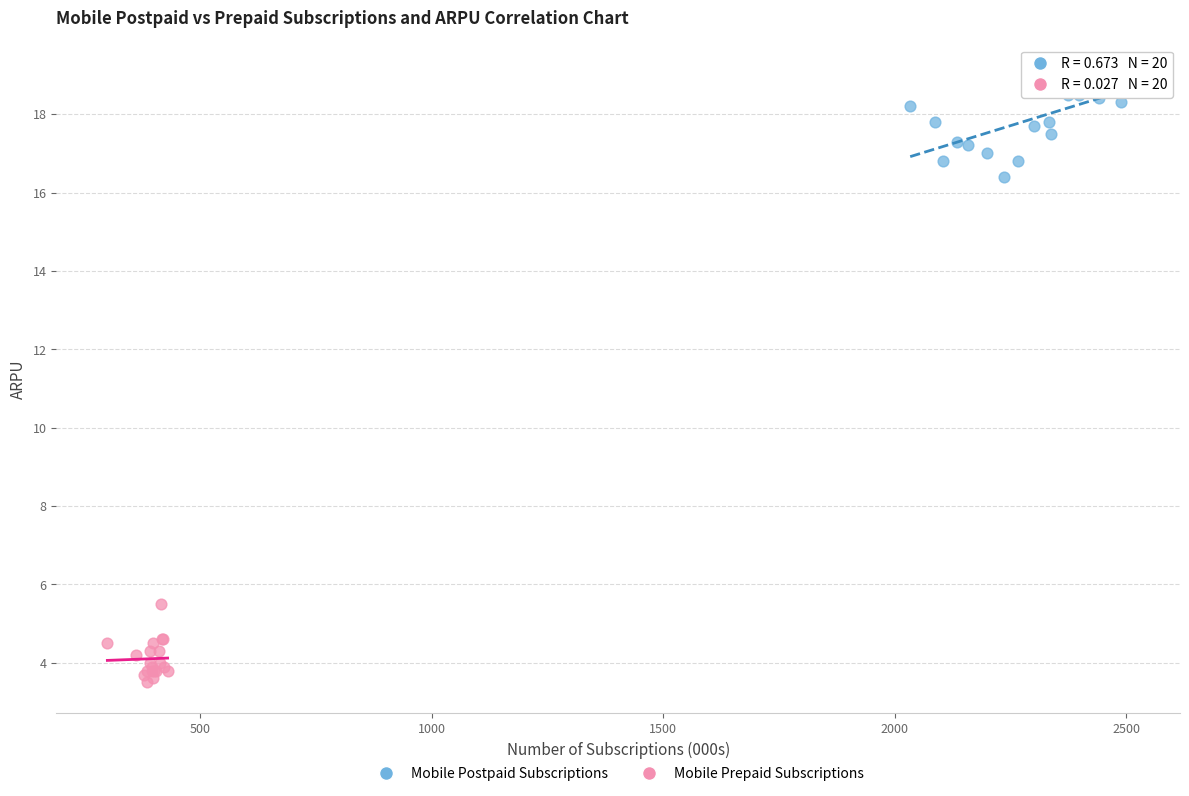

Which series has the largest Y range (max minus min)?

Mobile Postpaid Subscriptions